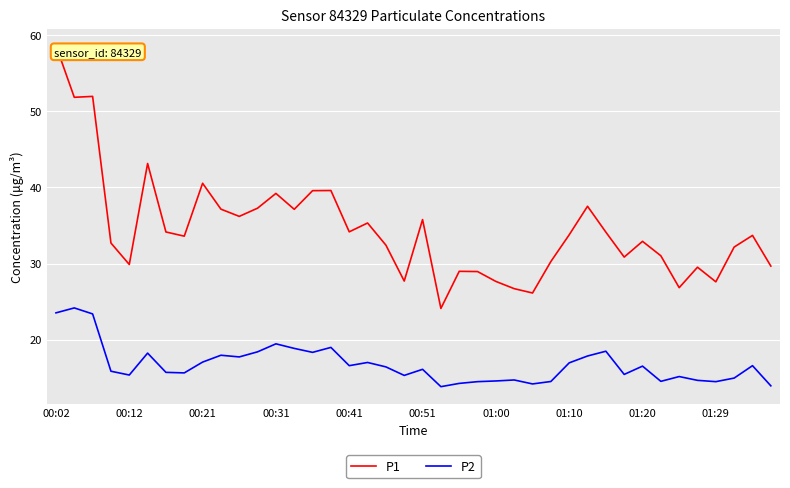

In P2, how many points are higher than both neighbors (excluding endpoints)?

12